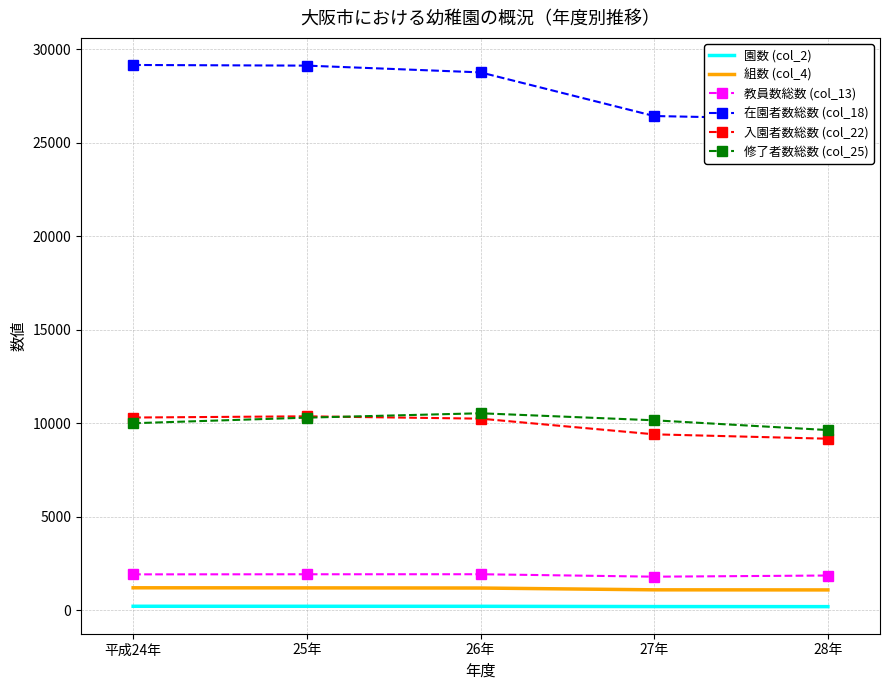

Between 27年 and 25年, which is larger?

25年